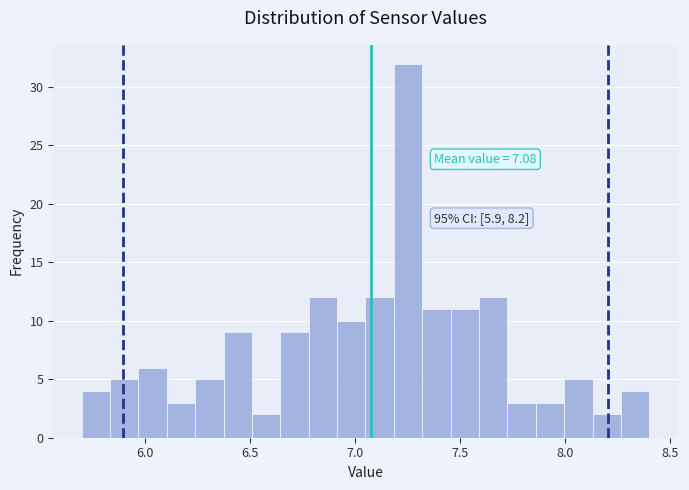

Read against the x-axis, roughly where is the centre of the tallest bar?

7.25